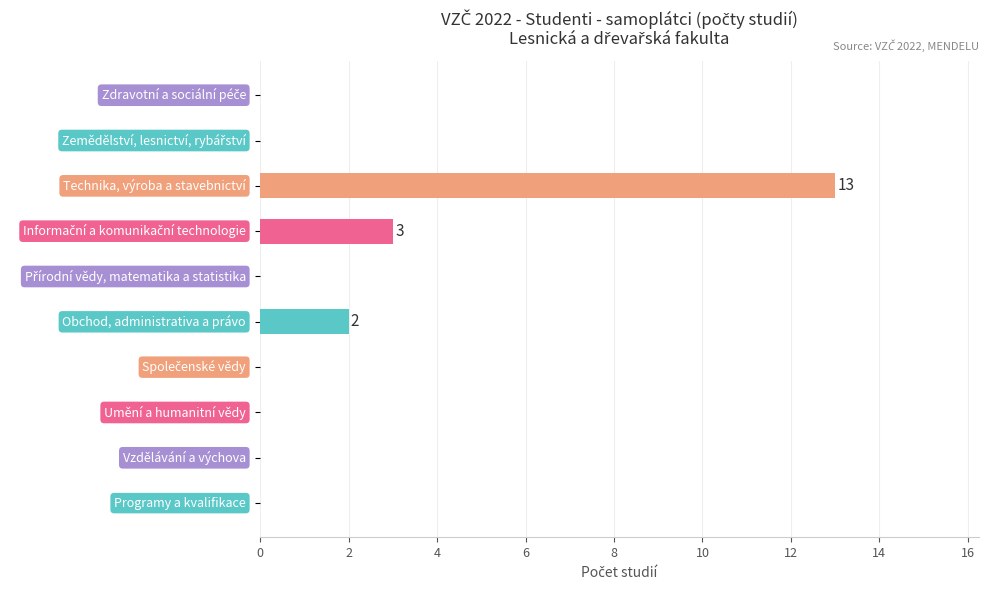

What is the sum of all values?

18